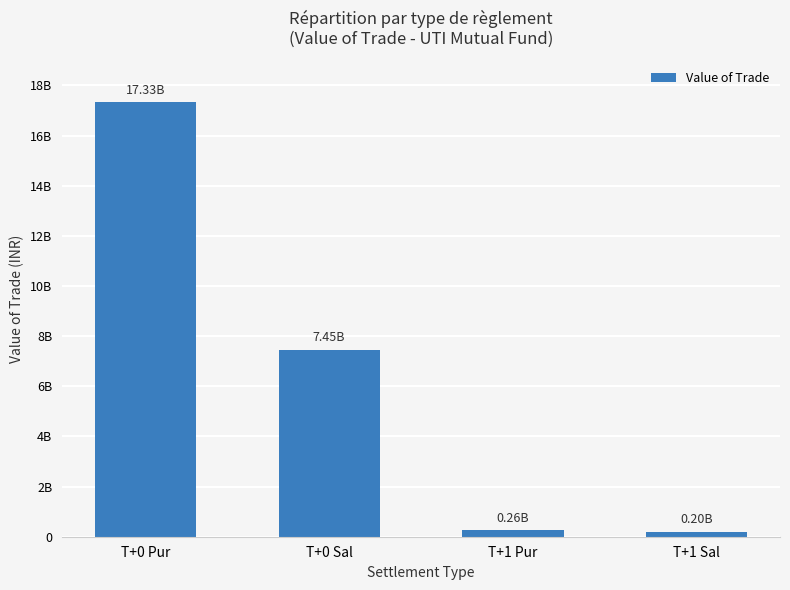

What is the difference between the values at T+0 Pur and T+0 Sal?

9878920500